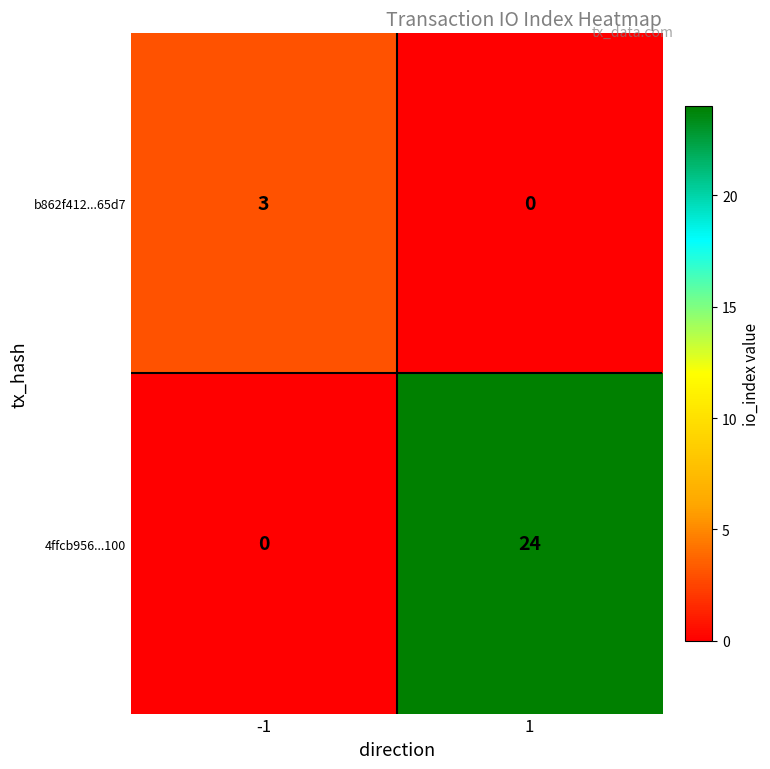

What is the average value of the 4ffcb956...100 series?

12